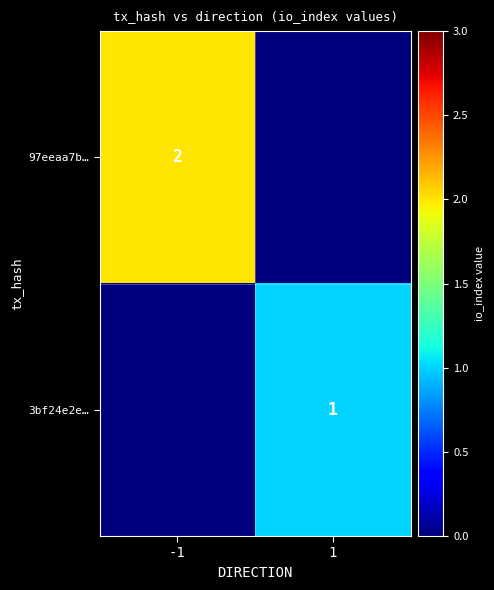

Is it true that 97eeaa7b… equals 4 at -1?

False